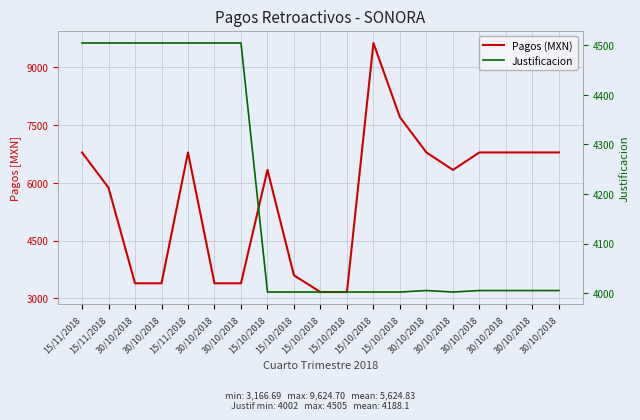

How many interior local peaks does the Justificacion series have?

1